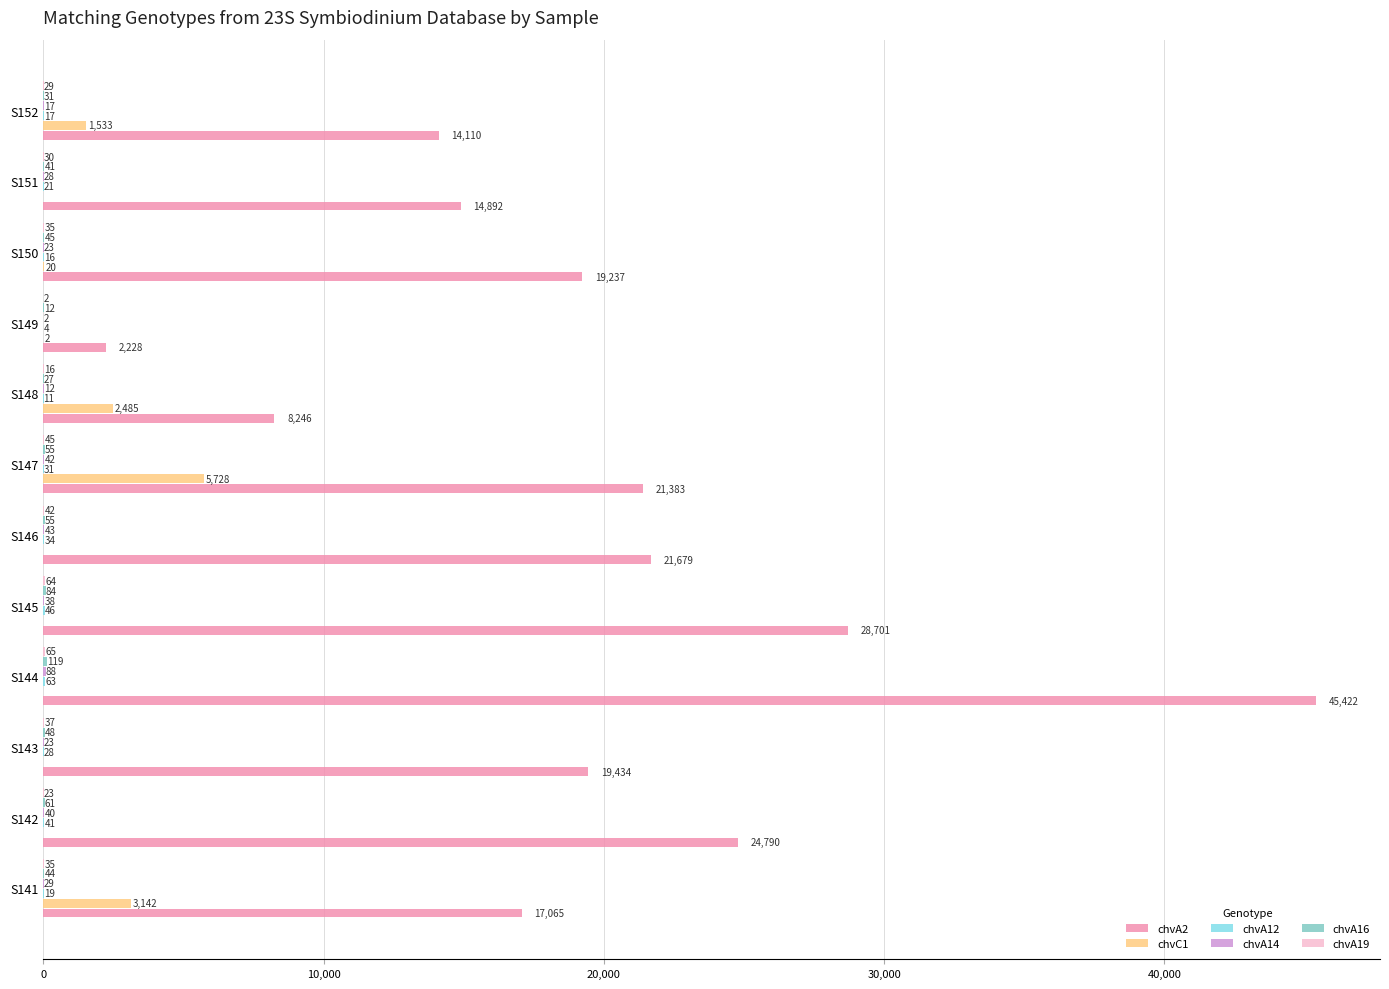

Which series changed the most between S143 and S151?

chvA2